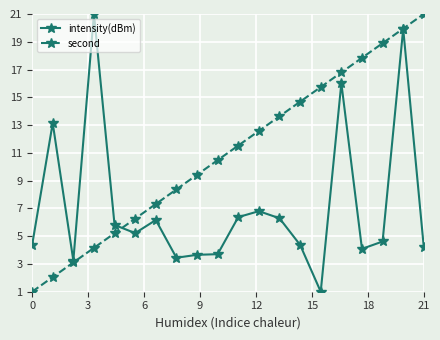

List the series in order of their overall mean, lowest first.

intensity(dBm), second